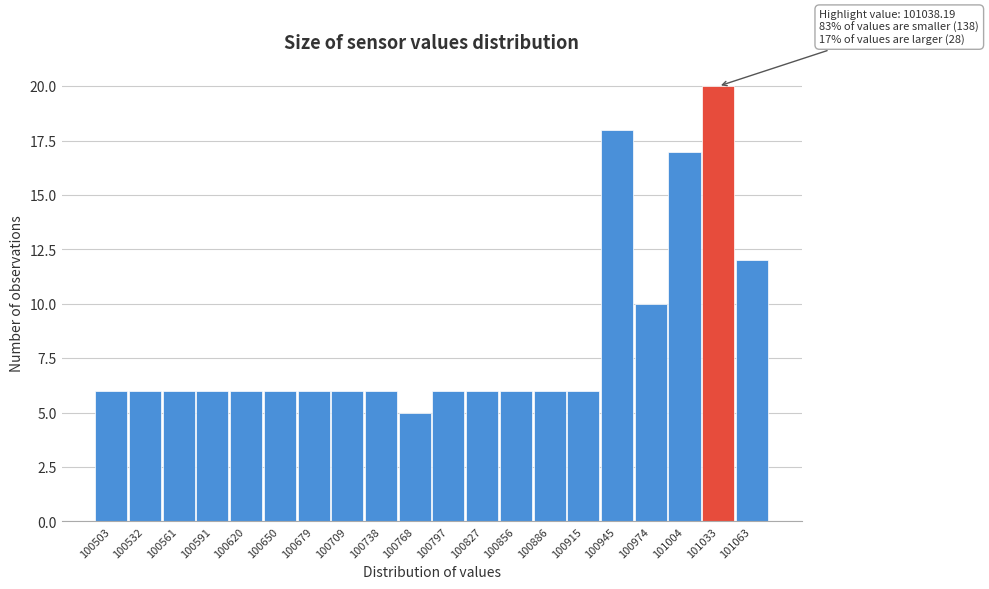

Reading right to left, list all the values displayed in this chart.

12	20	17	10	18	6	6	6	6	6	5	6	6	6	6	6	6	6	6	6